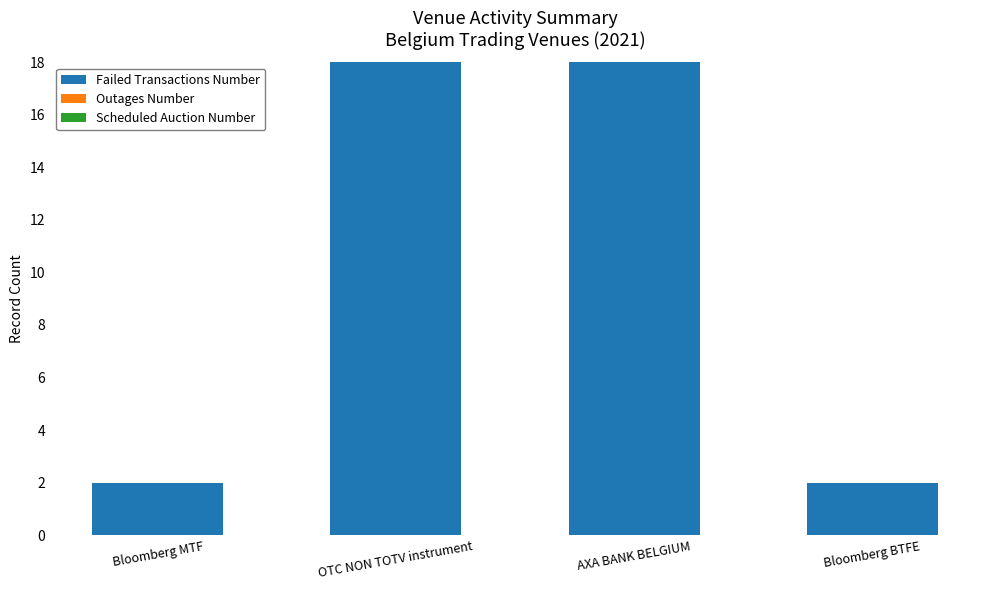

What is the maximum value shown in the chart?

18